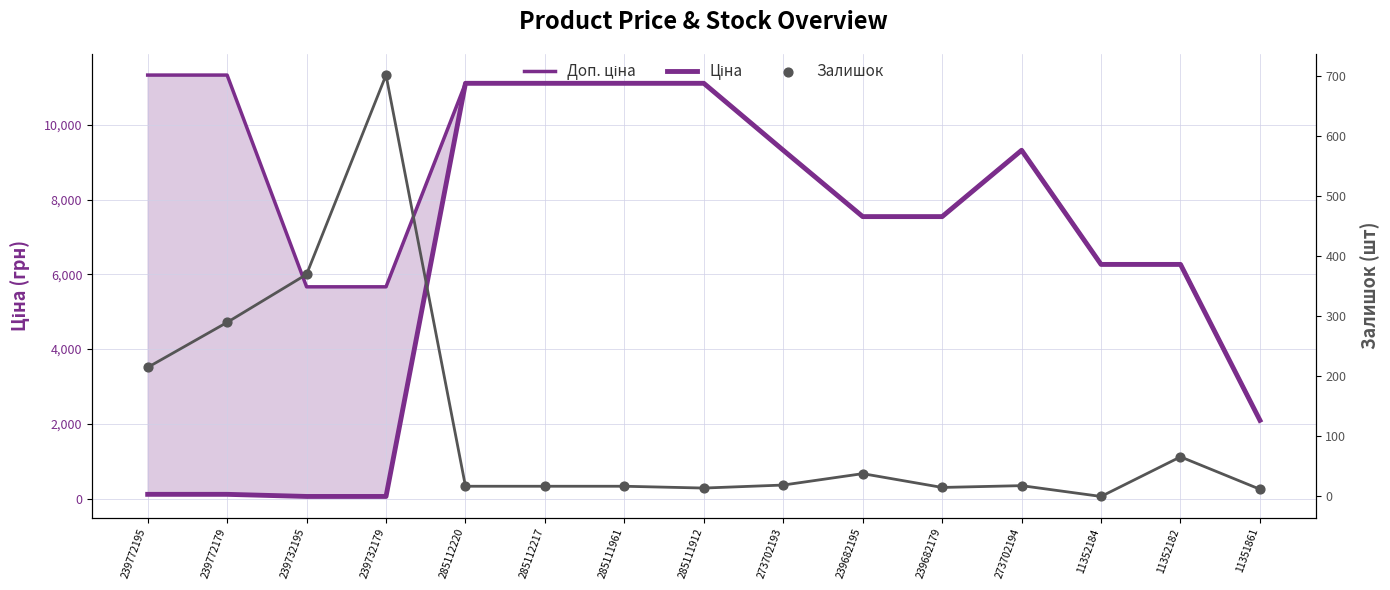

Which series contains the lowest Y value?

Залишок